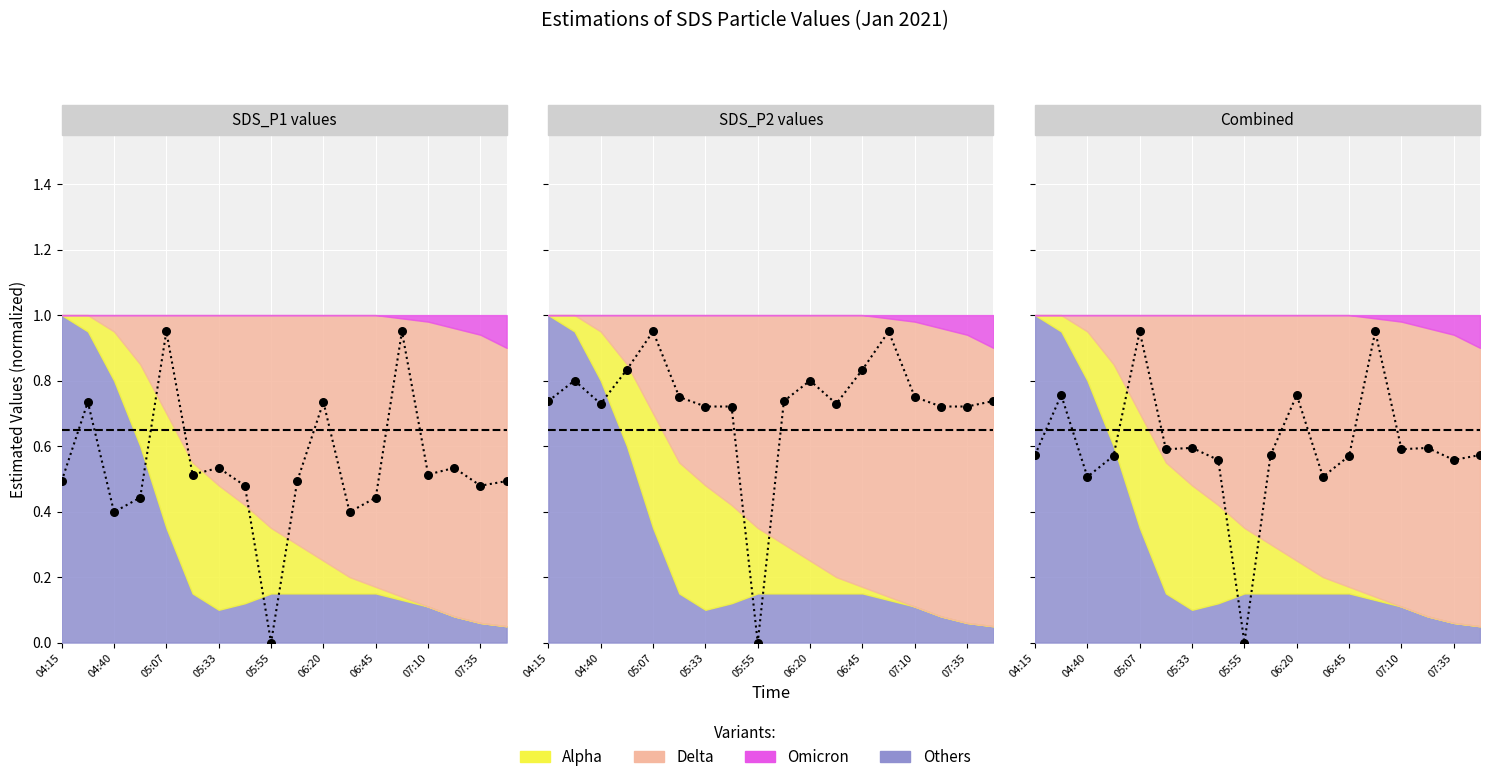

What is the total value across all series at 04:40?

4.6